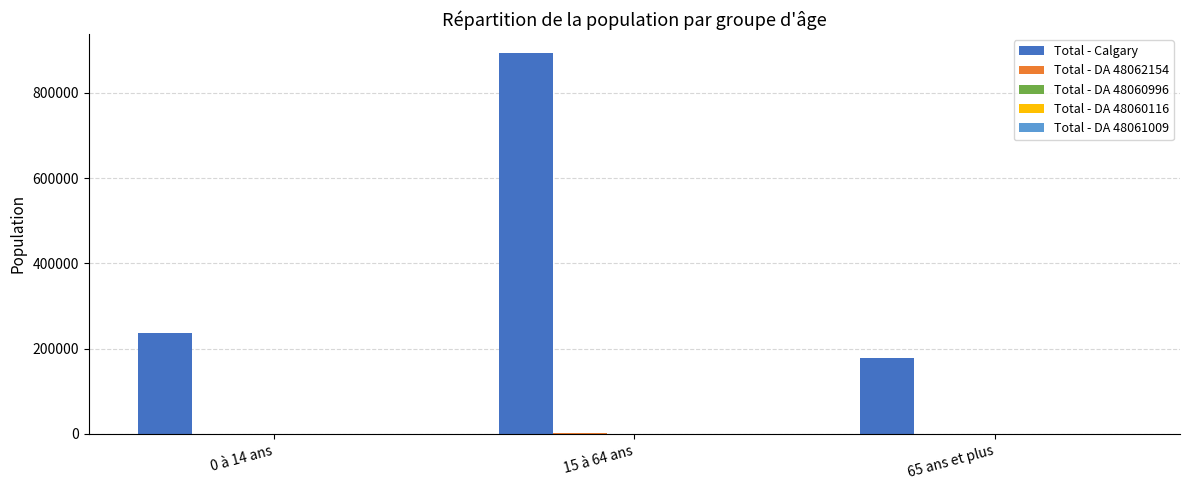

Which series has the largest total across all categories?

Total - Calgary